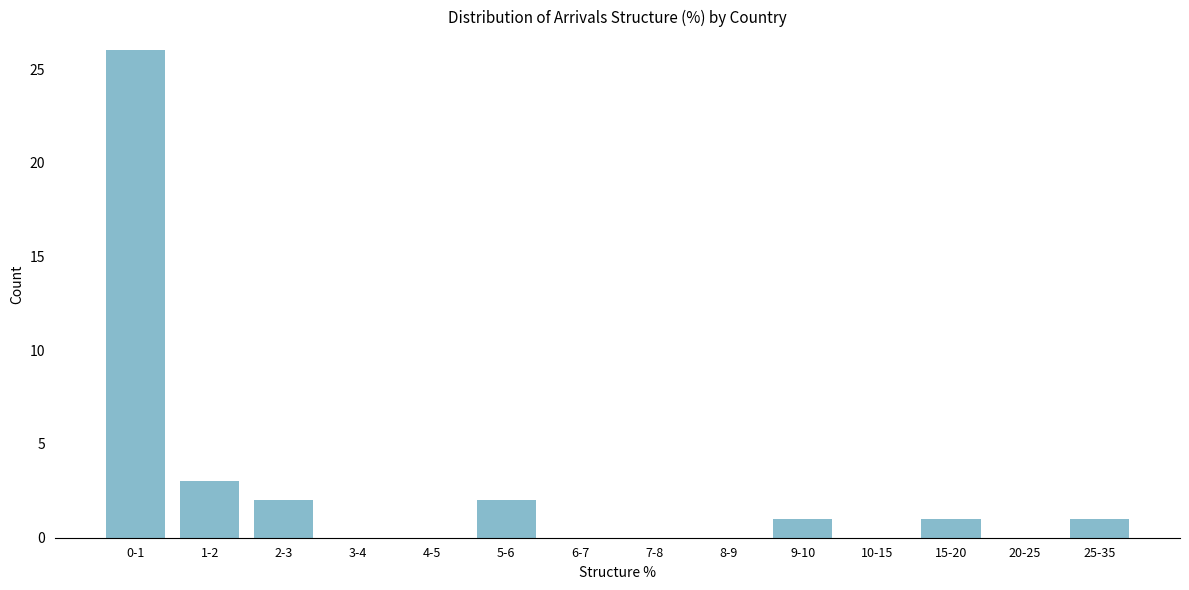

Reading right to left, transcribe all the data shown in this chart.

25-35=1	20-25=0	15-20=1	10-15=0	9-10=1	8-9=0	7-8=0	6-7=0	5-6=2	4-5=0	3-4=0	2-3=2	1-2=3	0-1=26